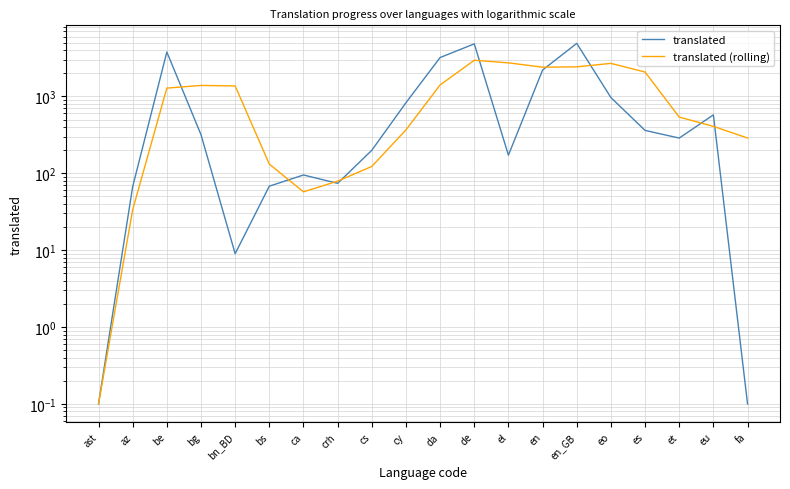

The translated series shows 0.1 at fa. True or false?

True